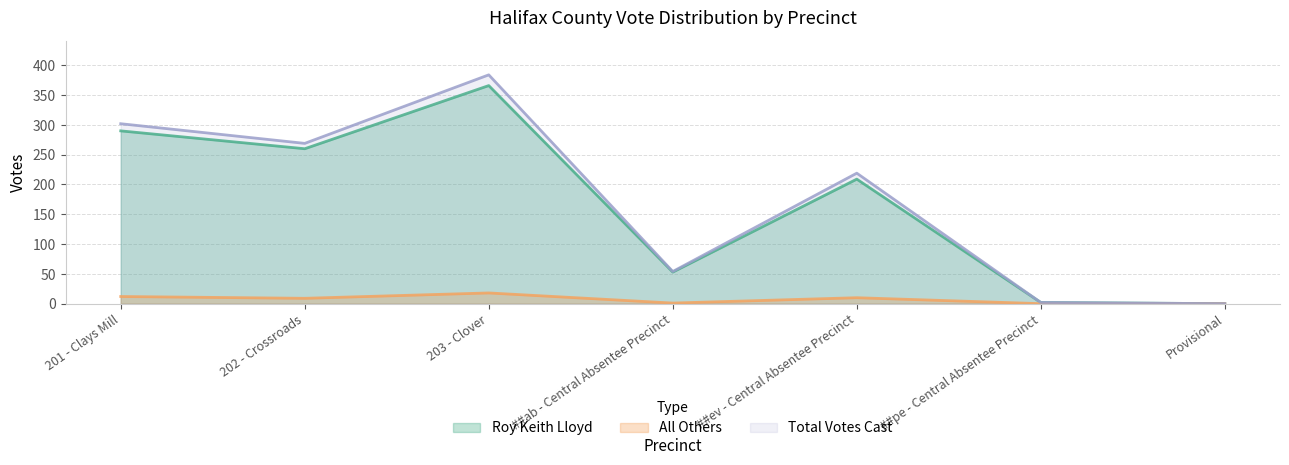

At which label is Roy Keith Lloyd closest to 183?

##ev - Central Absentee Precinct